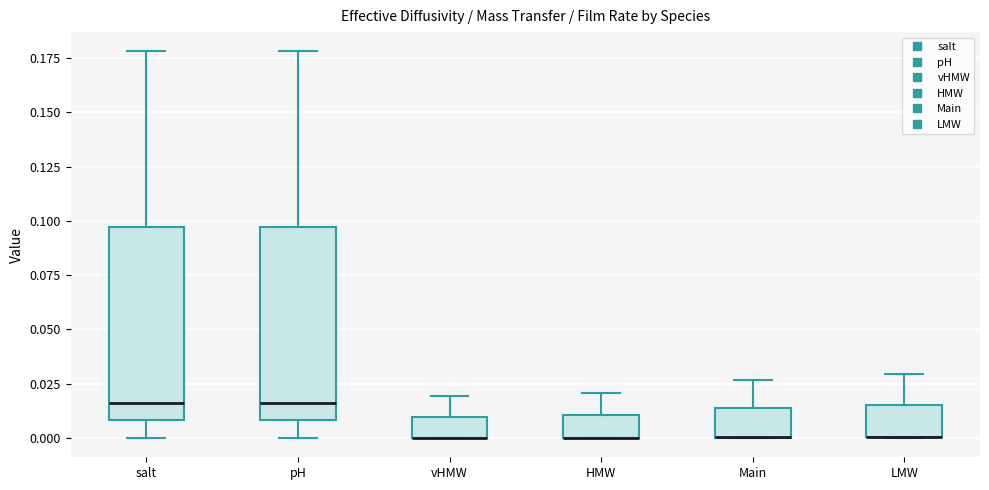

Reading left to right, read every box against the y-axis: the position of its median line, the range the box covers, and the ends of its whiskers. The values are not printed on the chart, so give them approximately, as read against the axis.

salt: median 0.015, box 0.010 to 0.095, whiskers 0.000 to 0.180
pH: median 0.015, box 0.010 to 0.095, whiskers 0.000 to 0.180
vHMW: median 0.000 (drawn on the box's lower edge), box 0.000 to 0.010, whiskers 0.000 to 0.020
HMW: median 0.000 (drawn on the box's lower edge), box 0.000 to 0.010, whiskers 0.000 to 0.020
Main: median 0.000 (drawn on the box's lower edge), box 0.000 to 0.015, whiskers 0.000 to 0.025
LMW: median 0.000 (drawn on the box's lower edge), box 0.000 to 0.015, whiskers 0.000 to 0.030